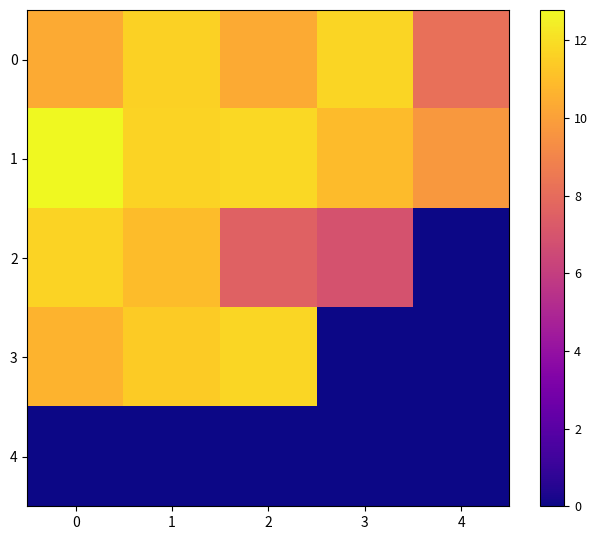

How many distinct data groups are displayed?

5